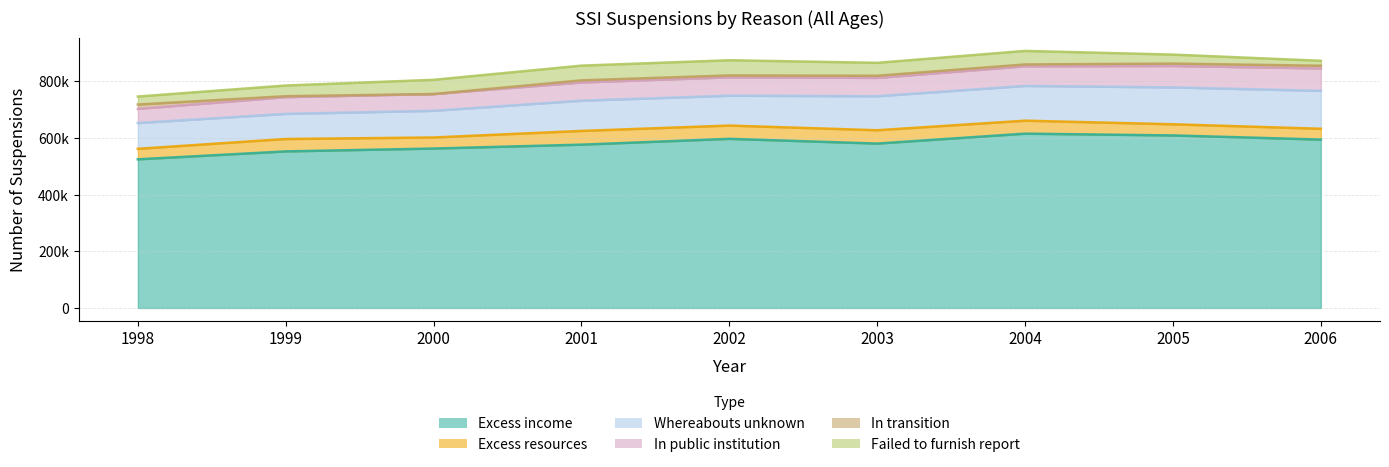

Reading left to right, transcribe all the data shown in this chart.

Excess income: 524200	552100	562200	575900	596400	579700	614700	608410	593810
Excess resources: 37000	43700	39000	48400	46800	47000	45700	39320	38075
Whereabouts unknown: 90900	88600	94000	106600	105200	119900	122600	130030	133626
In public institution: 50000	59000	59100	64300	64900	64700	69200	75560	79127
In transition: 15300	3300	0	7400	6600	7500	6500	8380	9474
Failed to furnish report: 28200	37700	50200	51900	53600	45600	47700	31700	17464